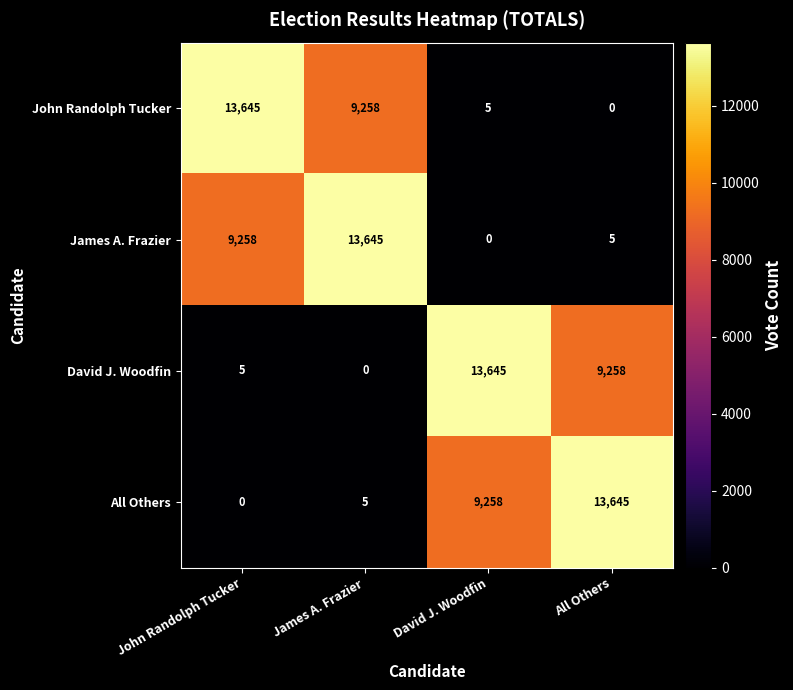

At James A. Frazier, list the series in order from largest to smallest.

James A. Frazier, John Randolph Tucker, All Others, David J. Woodfin